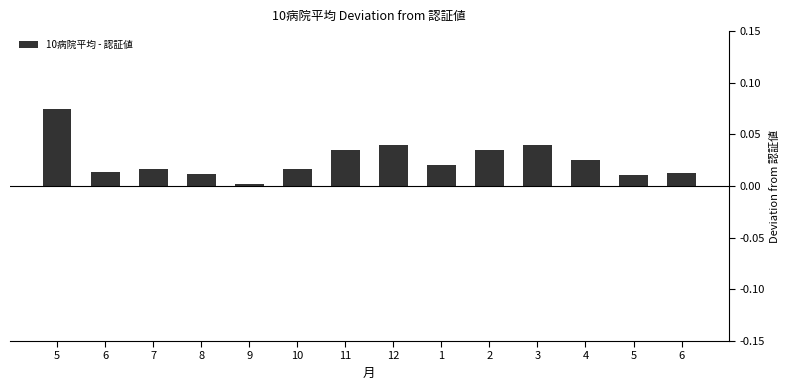

Are the bars grouped side by side (vs. stacked)?

No